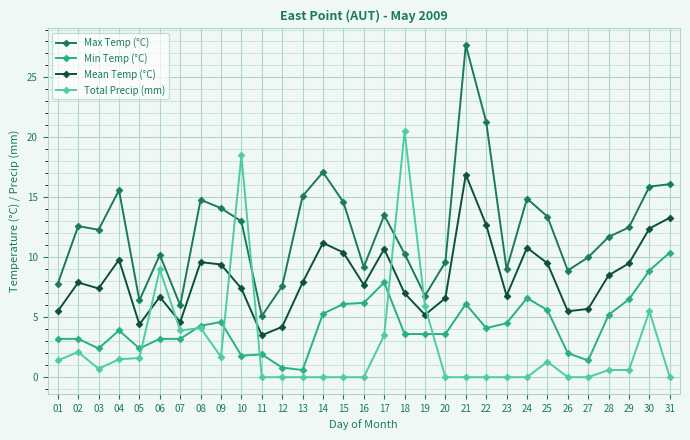

How many lines are shown in the chart?

4